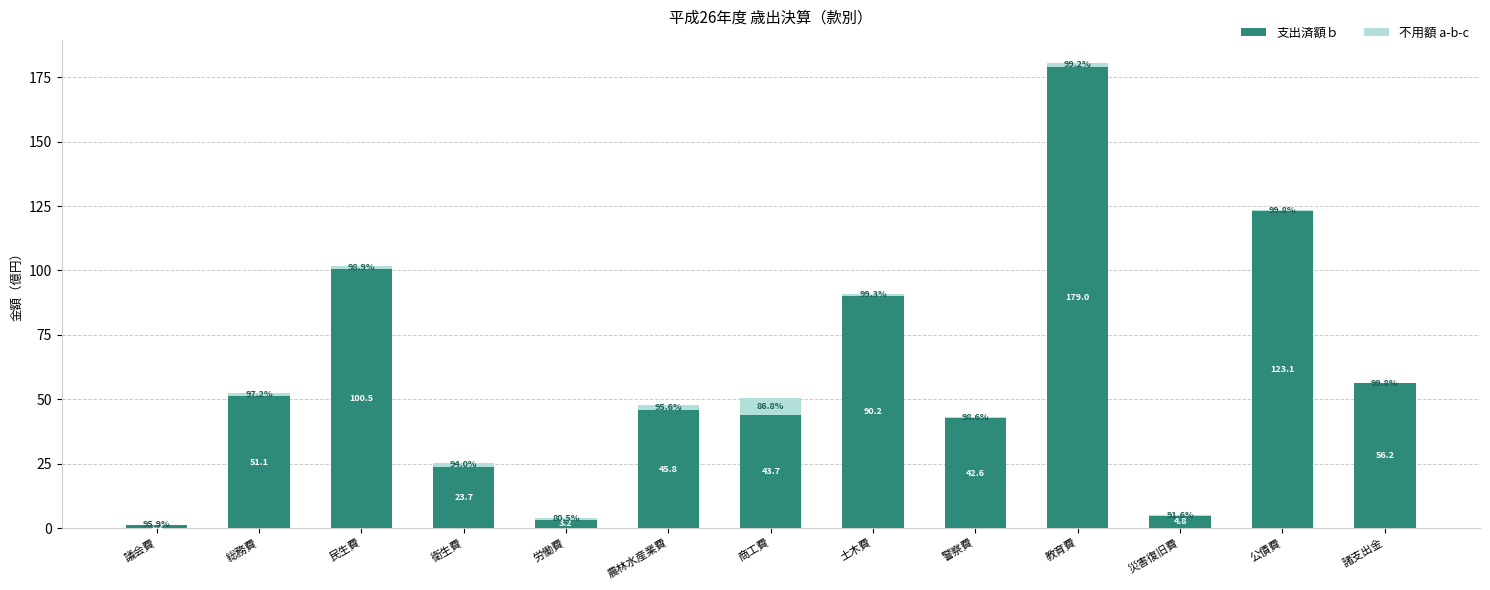

What is the sum of all 支出済額ｂ values?

765.2